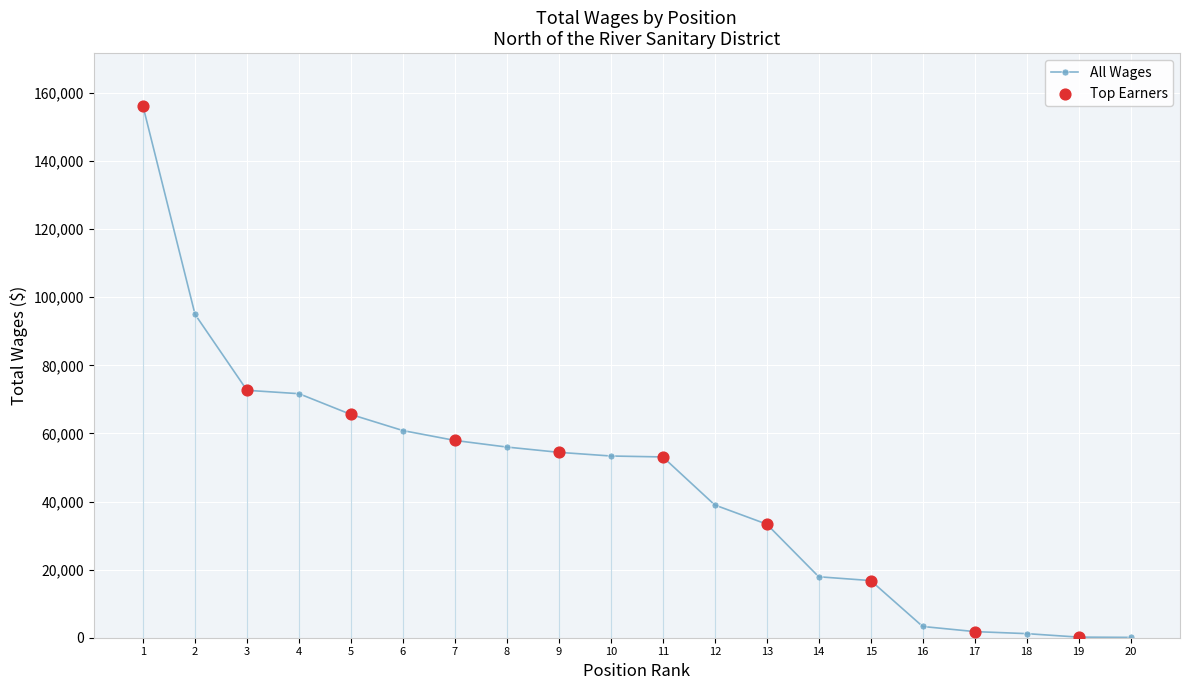

Approximately how many times larger is the value at 11 compared to 10?

1.0